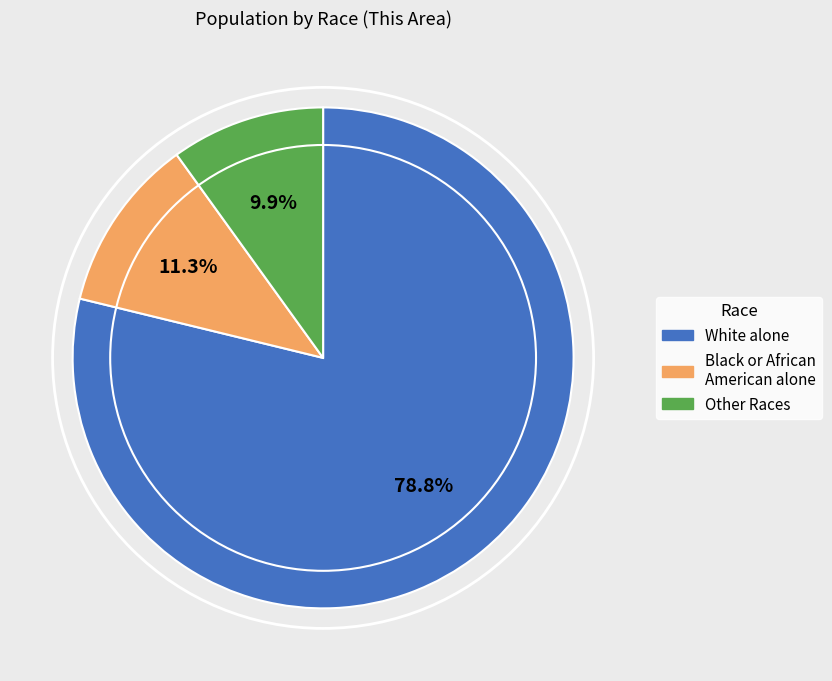

Is there a majority slice in this chart?

Yes